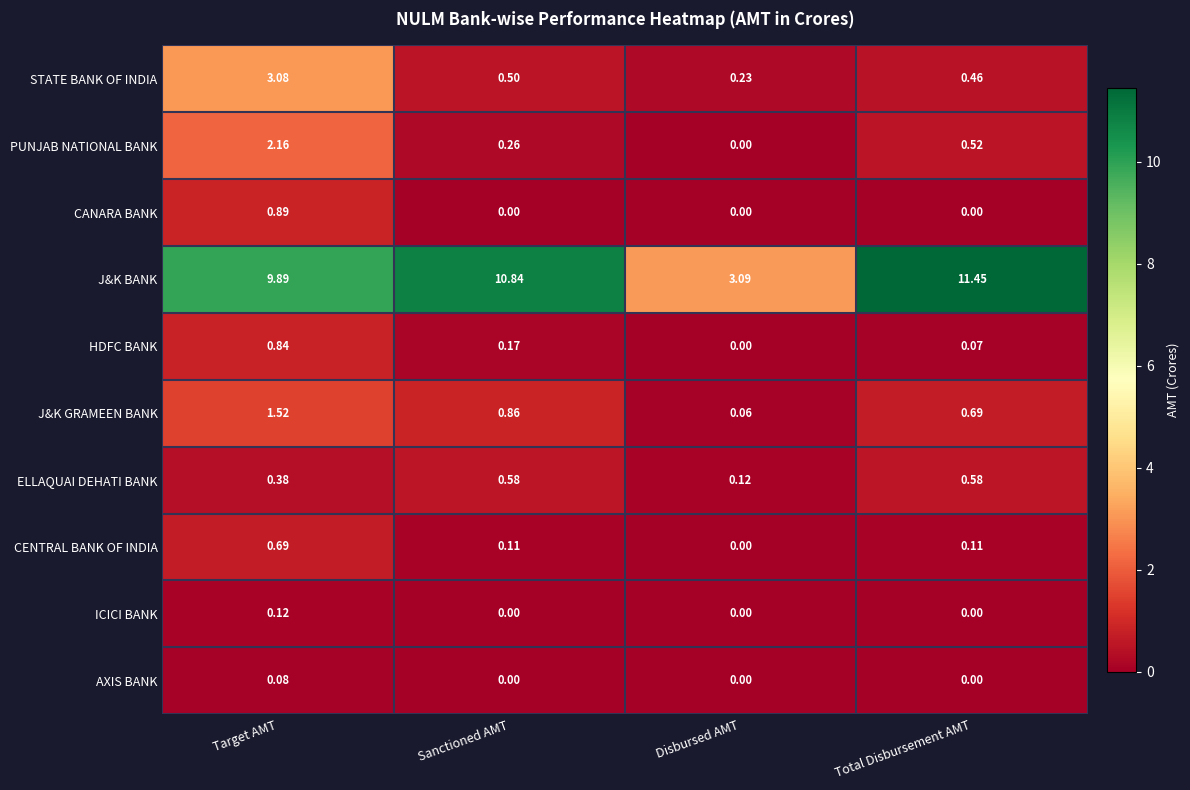

Which series changed the most between Sanctioned AMT and Disbursed AMT?

J&K BANK